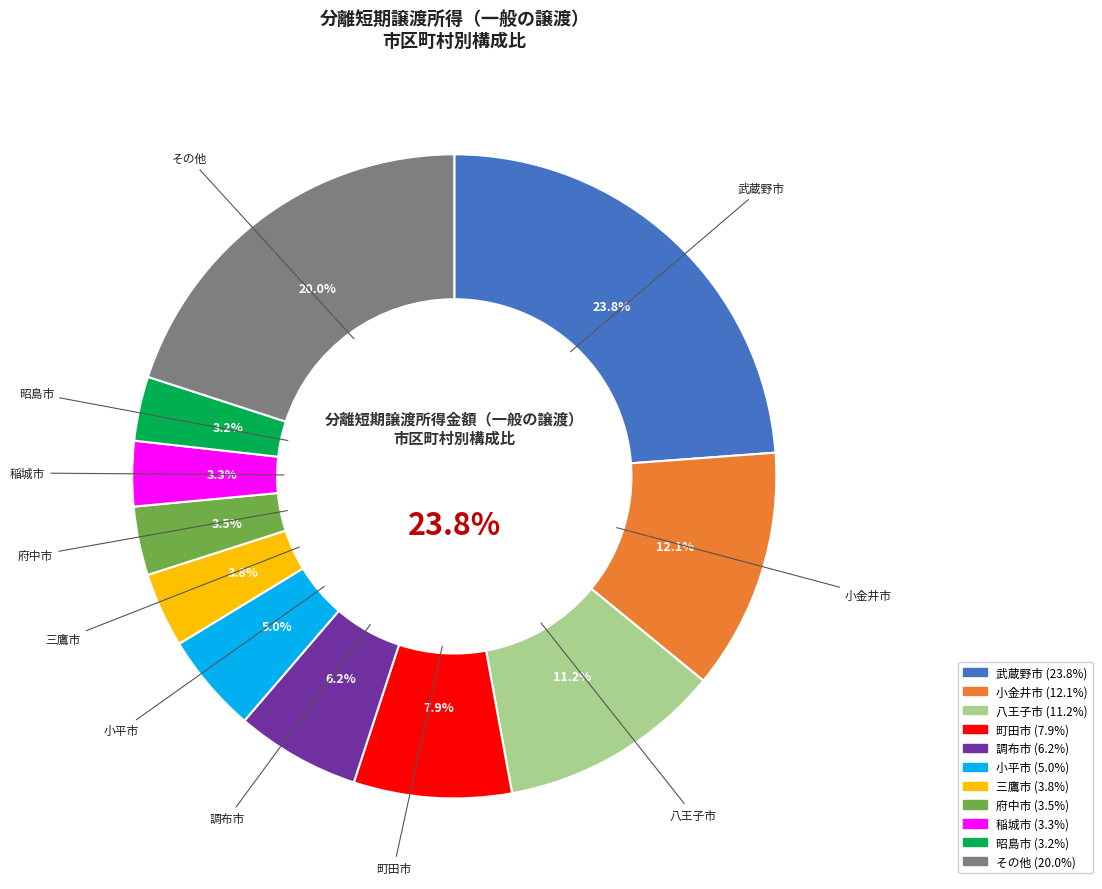

Which category has the biggest portion of the pie?

武蔵野市